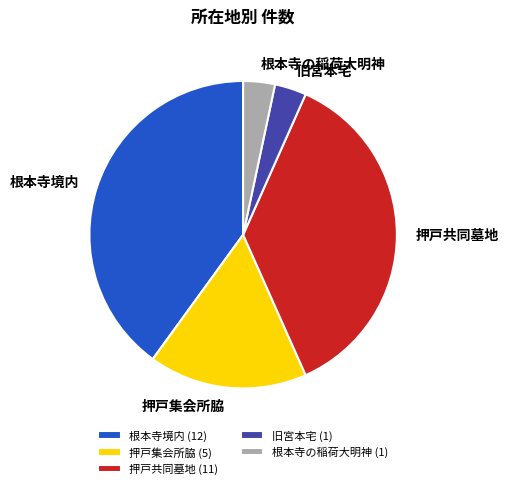

Do 旧宮本宅 and 根本寺境内 together represent more than half of the pie?

No